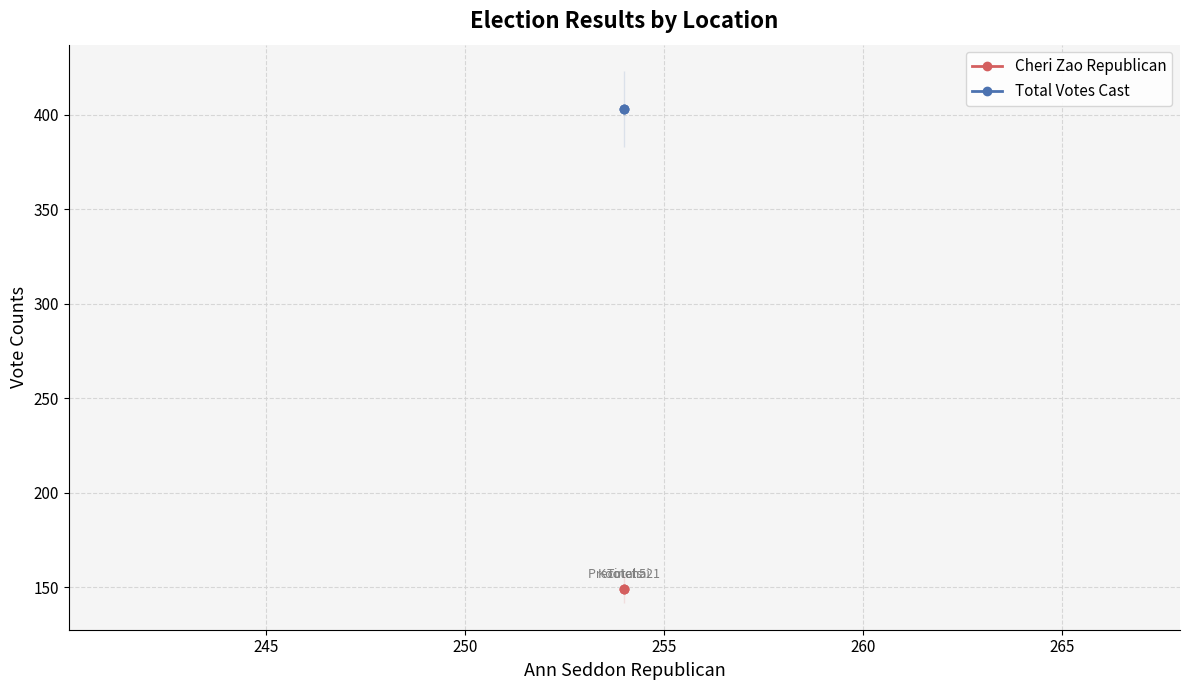

Rank the series by their maximum value, from highest to lowest.

Total Votes Cast, Cheri Zao Republican